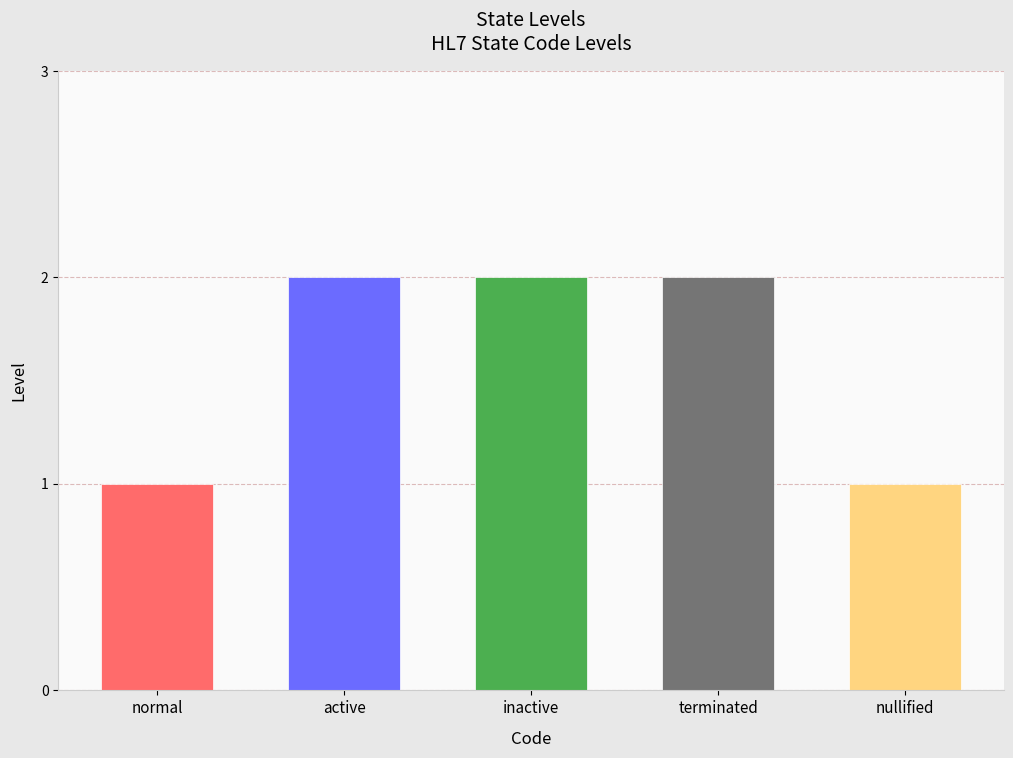

Reading left to right, what are all the values shown in this chart?

normal=1	active=2	inactive=2	terminated=2	nullified=1